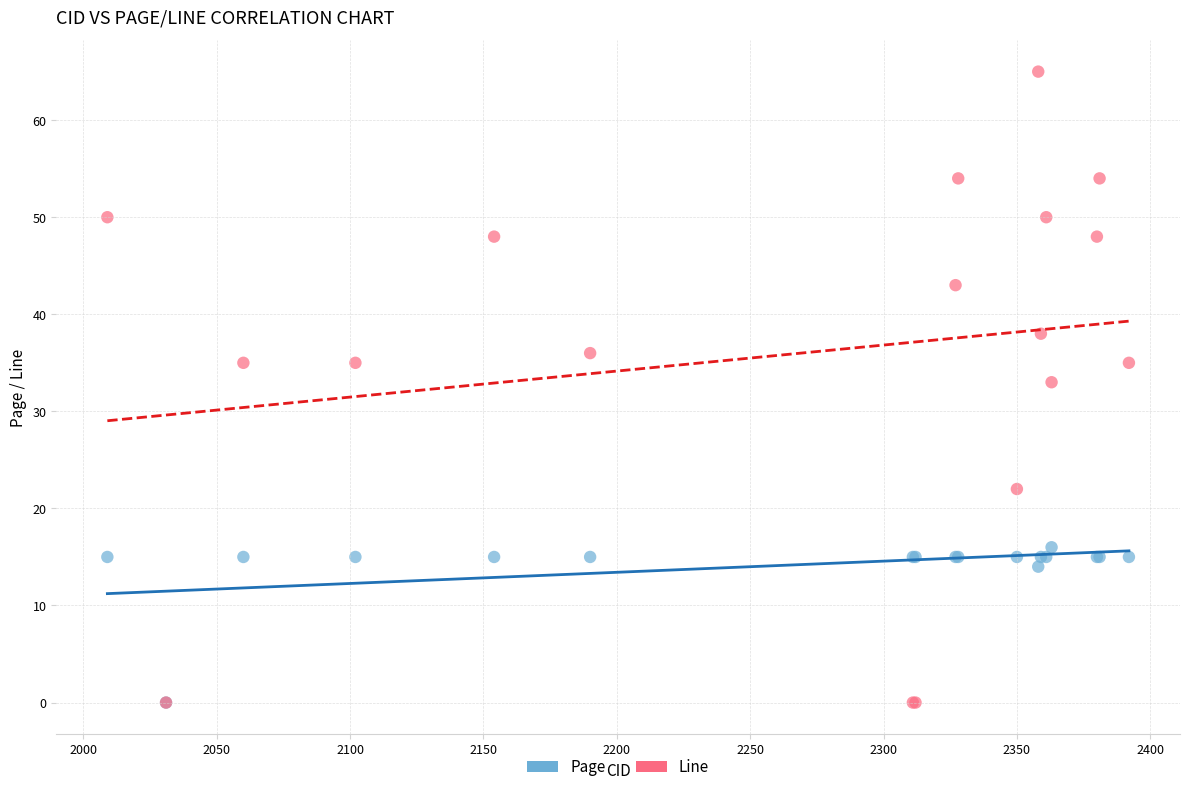

In the Line series, what Y value is closest to 32?

33